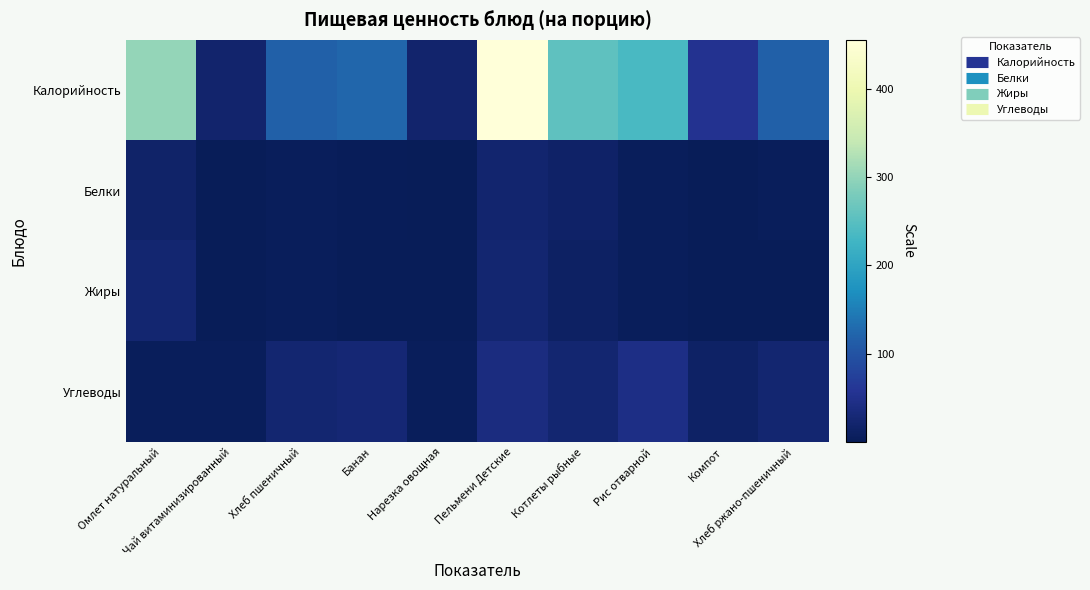

At which category is the sum across all series the highest?

Пельмени Детские